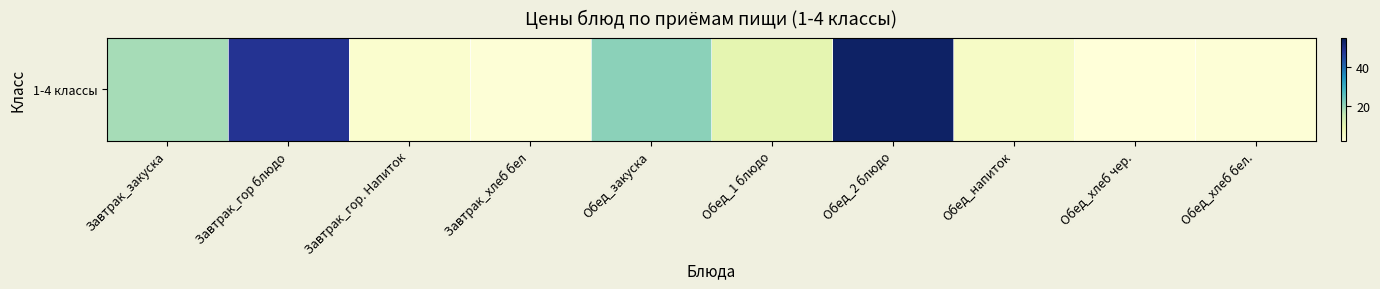

Reading right to left, what are all the values shown in this chart?

2.5	2.1	5.2	53.4	9.9	20.8	2.5	3.8	48.5	18.2